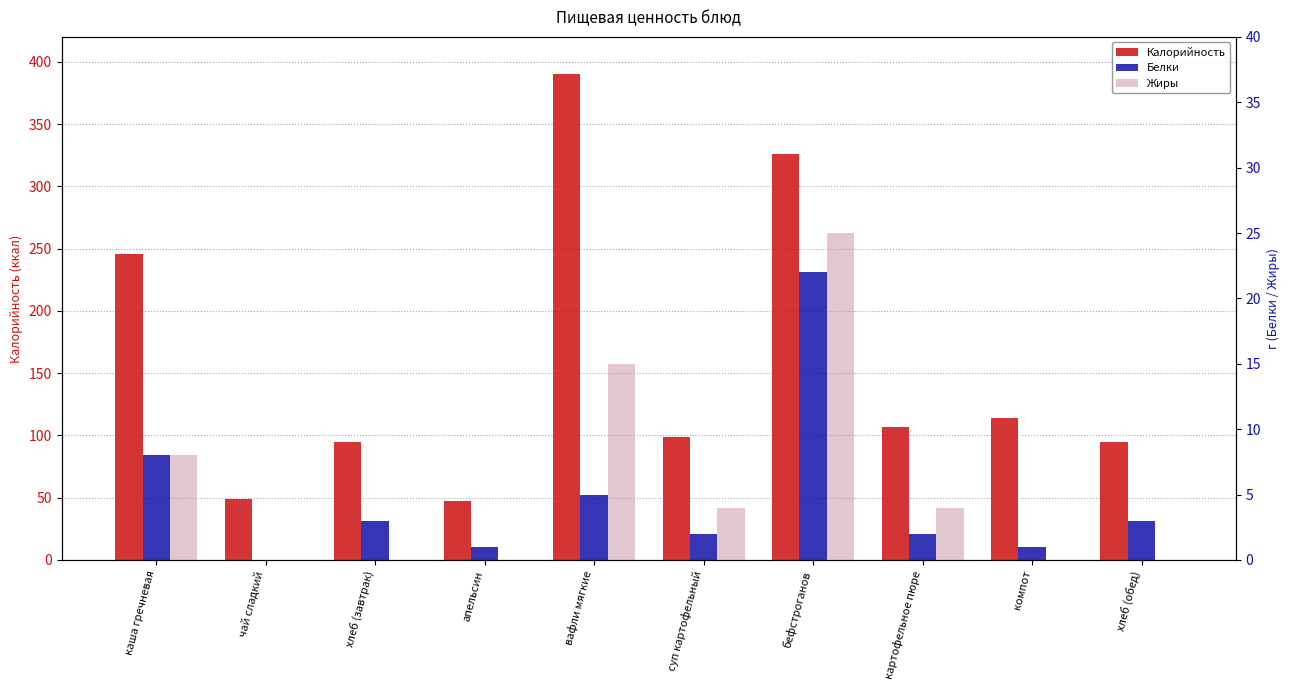

The value of Жиры at хлеб (завтрак) is 10. True or false?

False